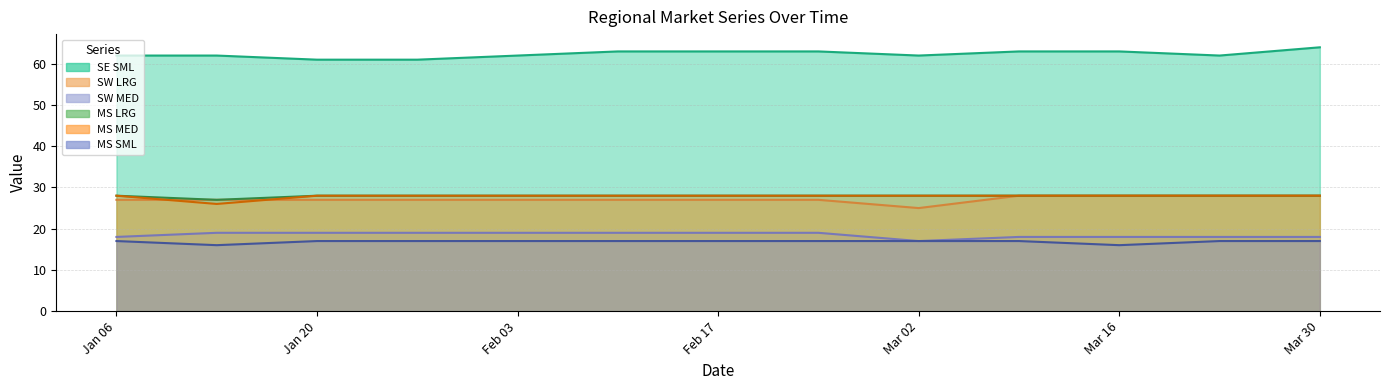

What is the difference between the maximum and minimum values in the SW LRG series?

3